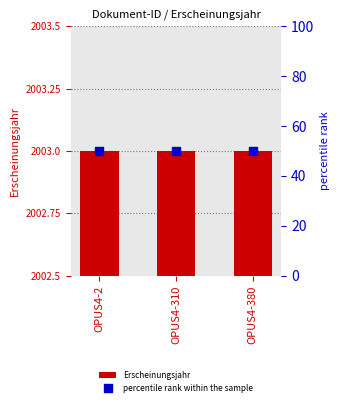

What are all the series names shown in the legend?

Erscheinungsjahr, percentile rank within the sample